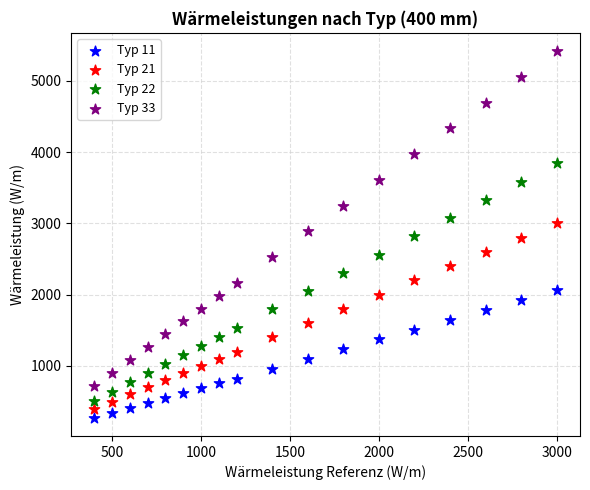

Which series has the largest Y range (max minus min)?

Typ 33